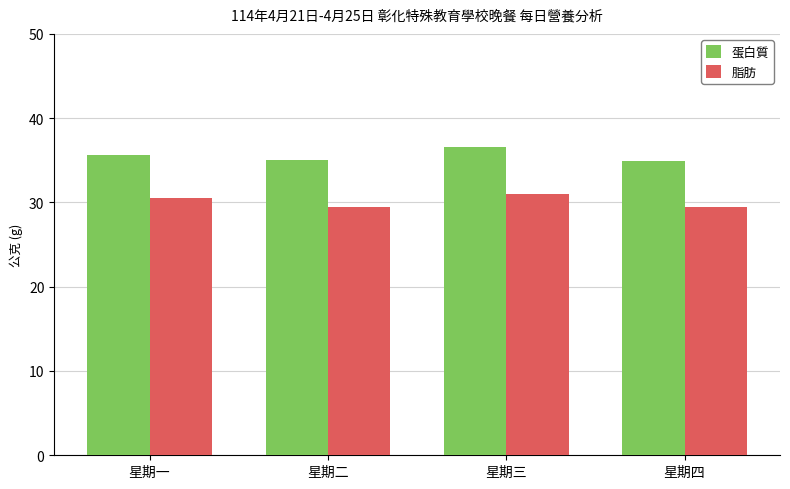

Rank the series by their maximum value, from lowest to highest.

脂肪, 蛋白質